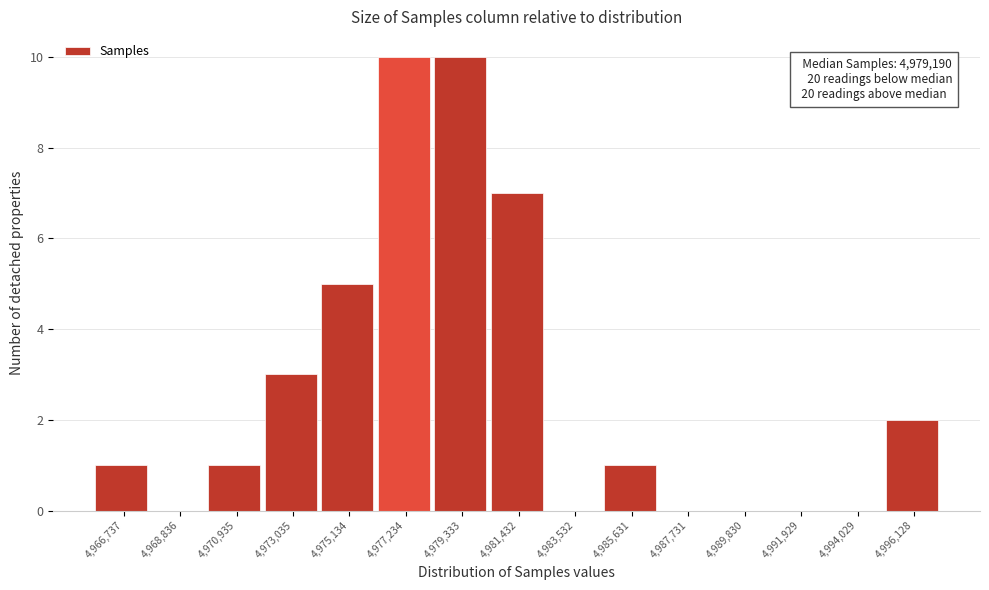

Reading right to left, extract all data points from this chart.

4,996,128=2	4,994,029=0	4,991,929=0	4,989,830=0	4,987,731=0	4,985,631=1	4,983,532=0	4,981,432=7	4,979,333=10	4,977,234=10	4,975,134=5	4,973,035=3	4,970,935=1	4,968,836=0	4,966,737=1